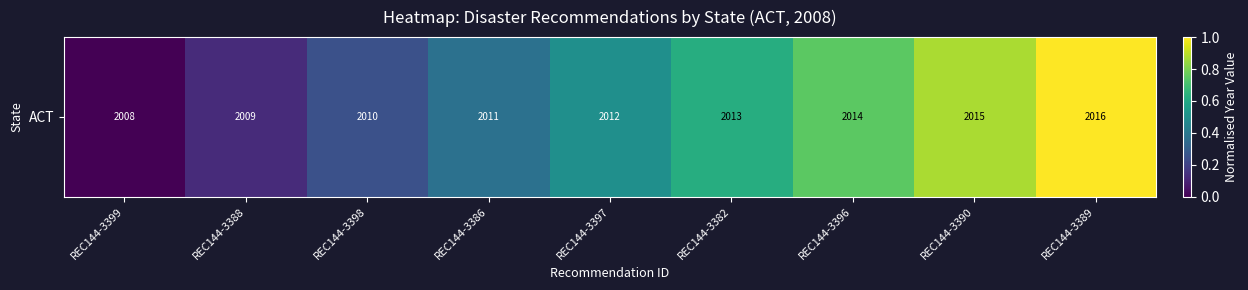

List the labels in order of value, smallest first.

REC144-3399, REC144-3388, REC144-3398, REC144-3386, REC144-3397, REC144-3382, REC144-3396, REC144-3390, REC144-3389